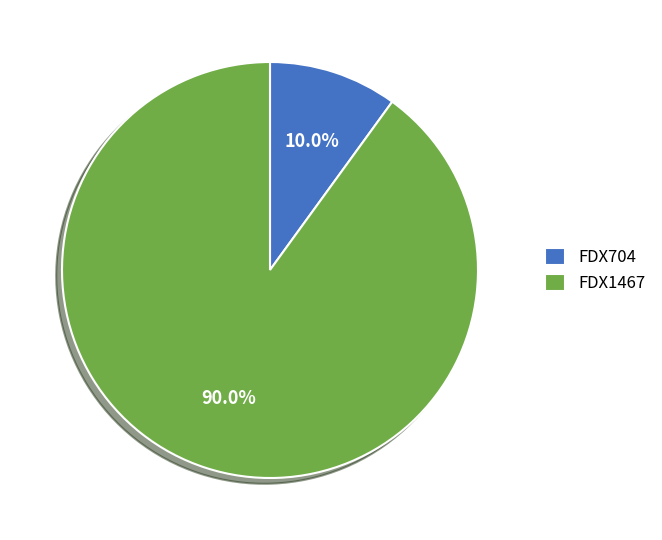

Which category has the smallest portion of the pie?

FDX704